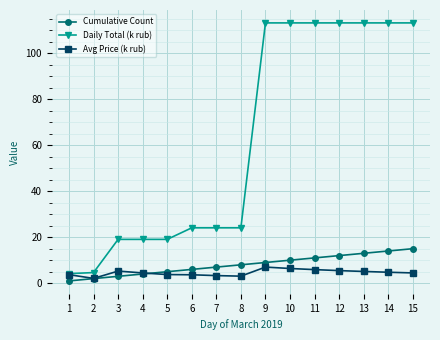

Between 1 and 3, which series saw the biggest shift?

Daily Total (k rub)